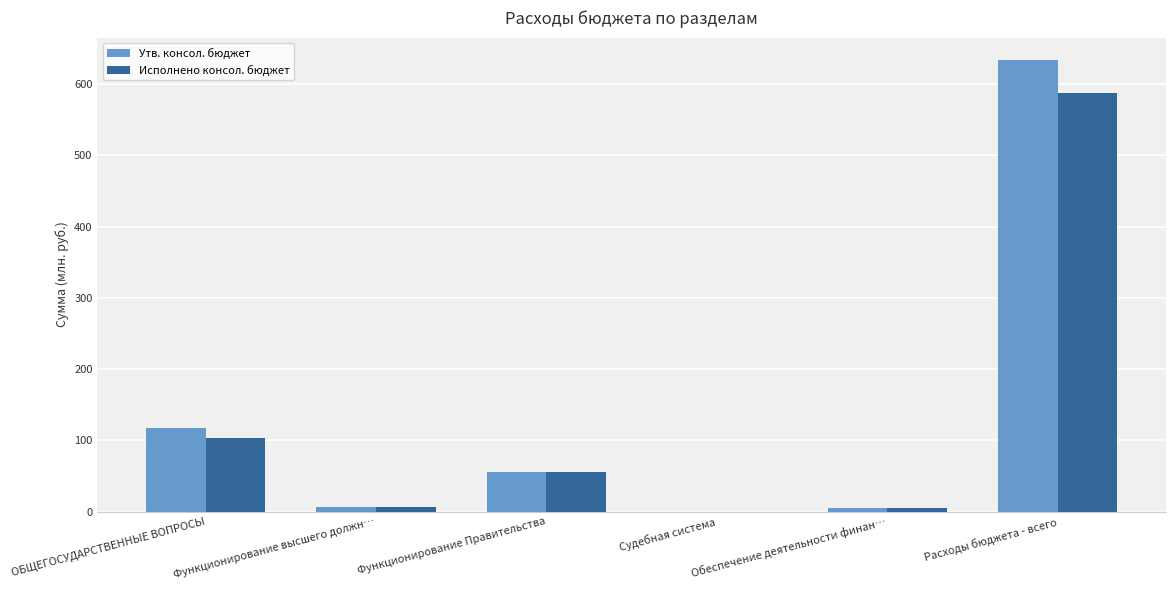

Is it true that Исполнено консол. бюджет equals 28.5 at Функционирование Правительства?

False